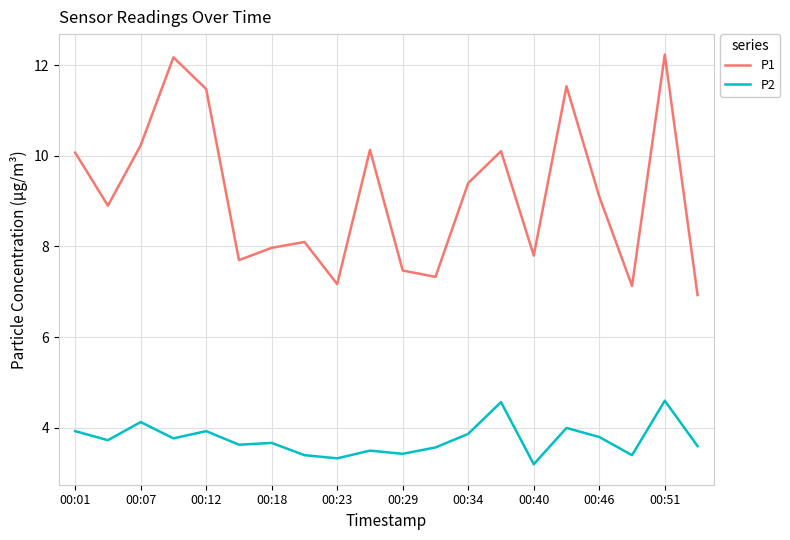

Does the chart have visible grid lines?

Yes